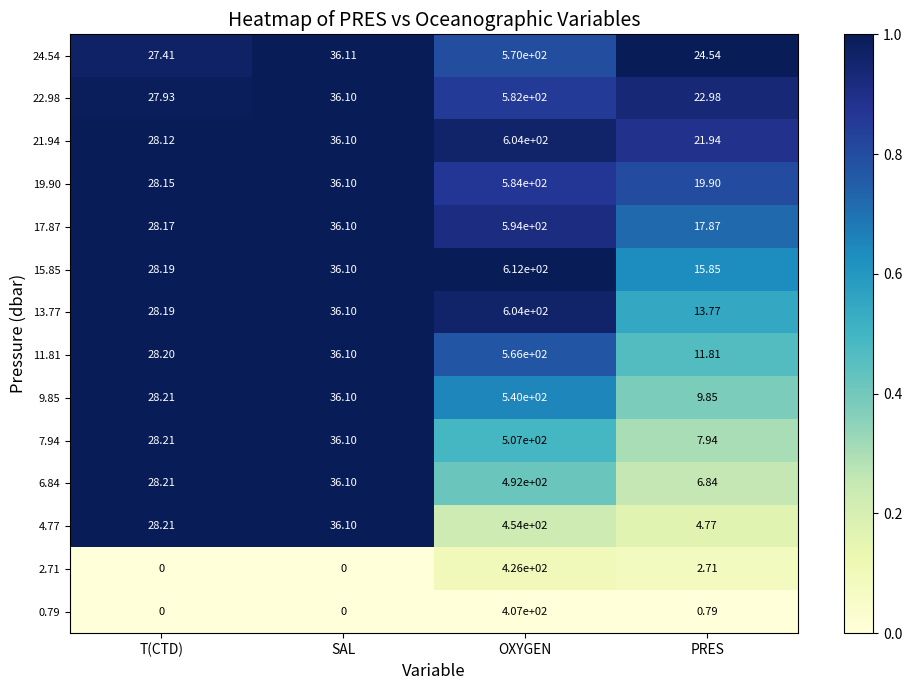

Which series changed the most between SAL and PRES?

4.77